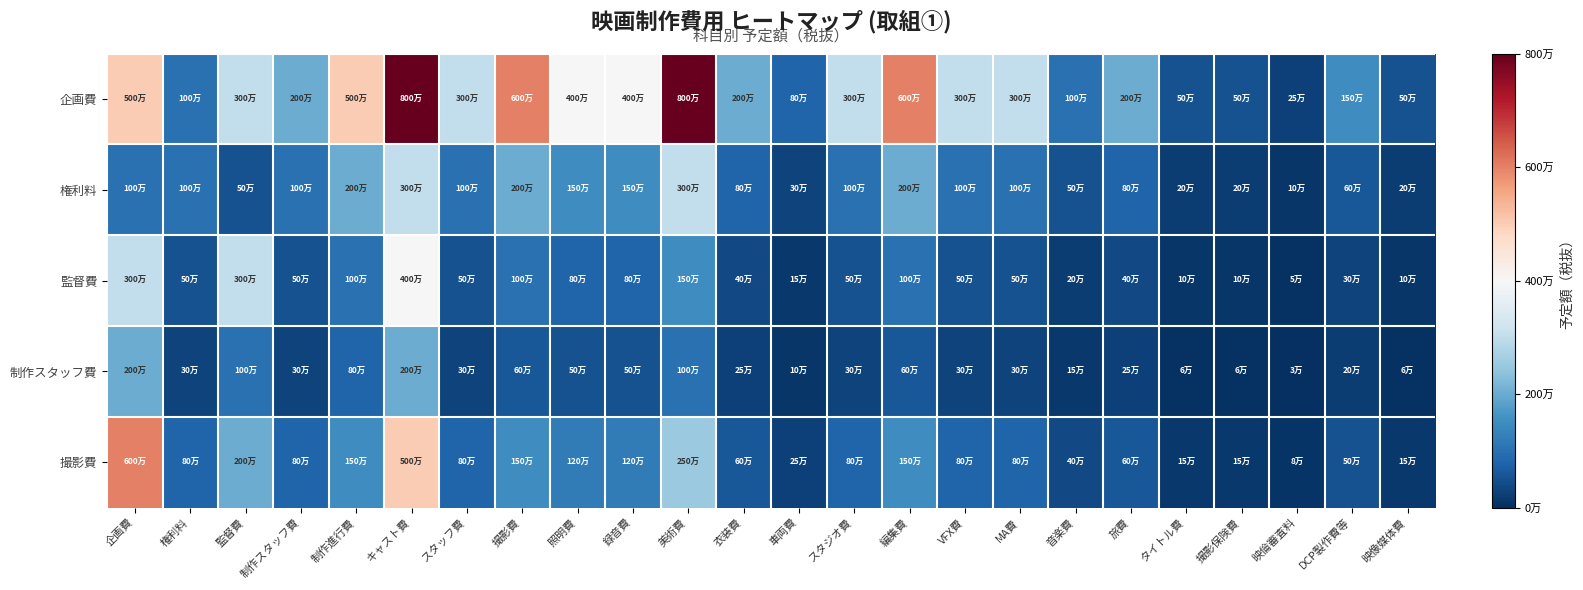

What is the total value across all series at 車両費?

1600000